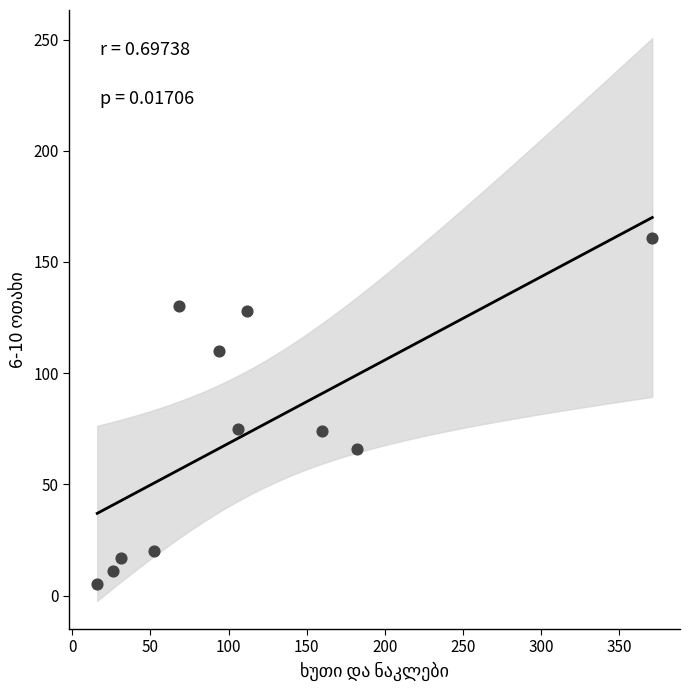

What is the average X value?

111